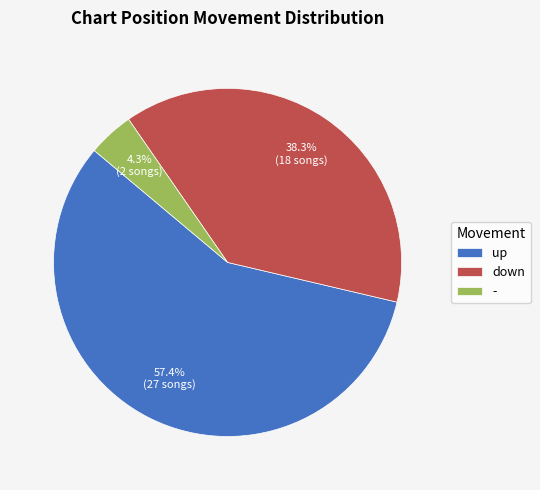

What percentage is the up slice, to the nearest percent?

57%